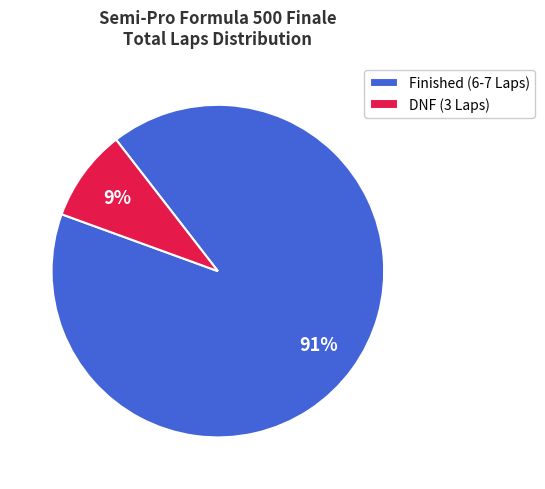

Which category accounts for the majority?

Finished (6-7 Laps)